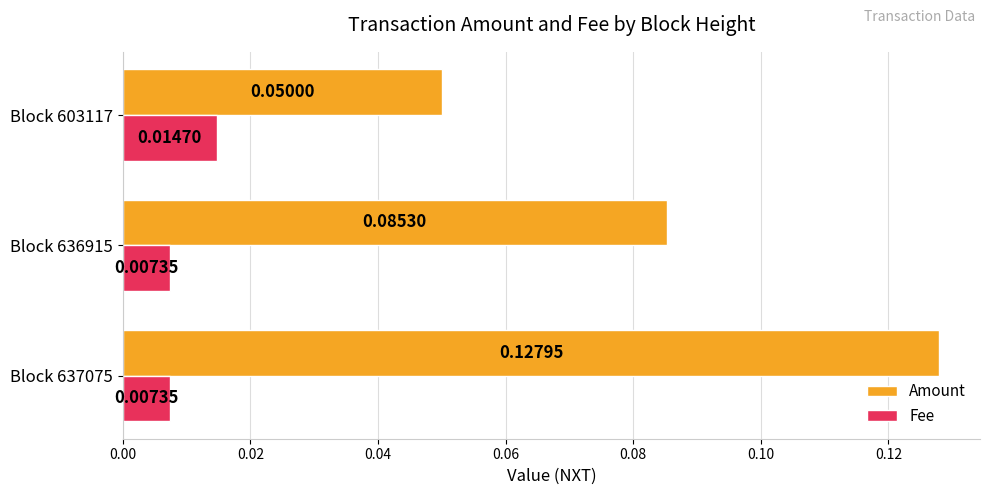

Between Block 637075 and Block 636915, which series saw the biggest shift?

Amount